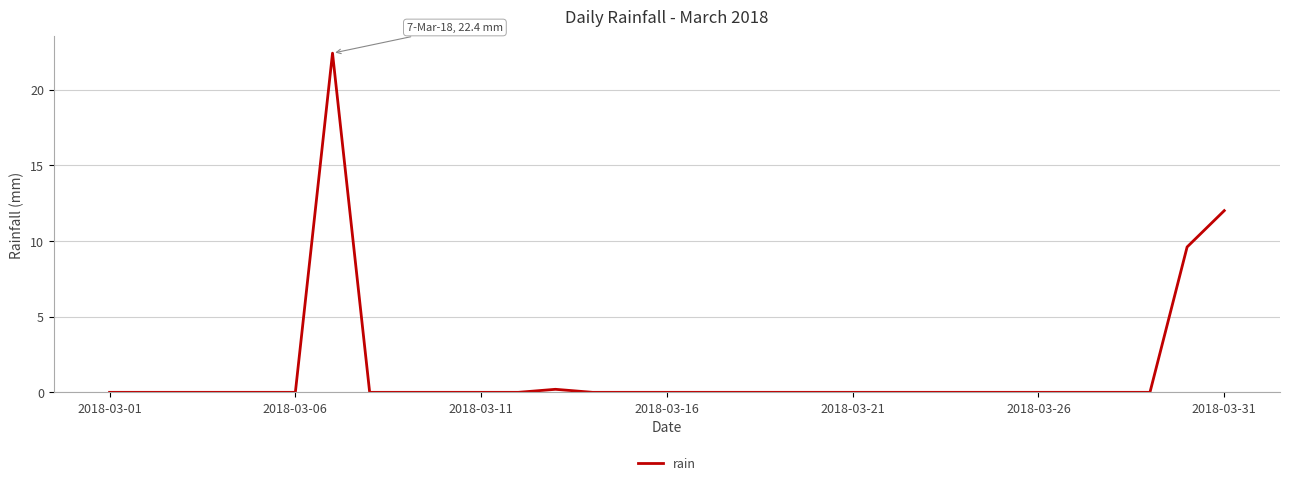

What is the sum of all values?

44.2